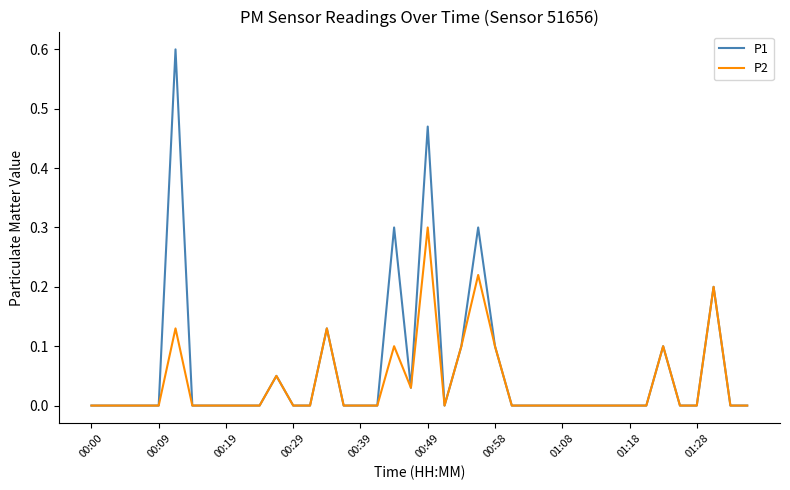

Which series has the largest total across all categories?

P1